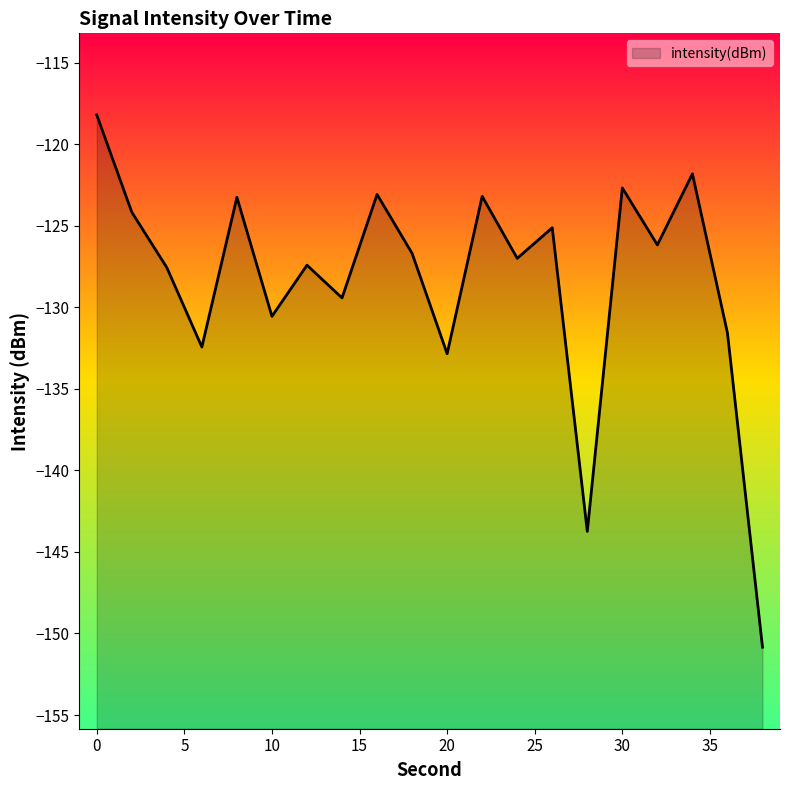

Reading left to right, what are all the values shown in this chart?

0=-118.2	2=-124.2	4=-127.6	6=-132.4	8=-123.3	10=-130.6	12=-127.4	14=-129.4	16=-123.1	18=-126.7	20=-132.8	22=-123.2	24=-127.0	26=-125.1	28=-143.7	30=-122.7	32=-126.2	34=-121.8	36=-131.6	38=-150.8